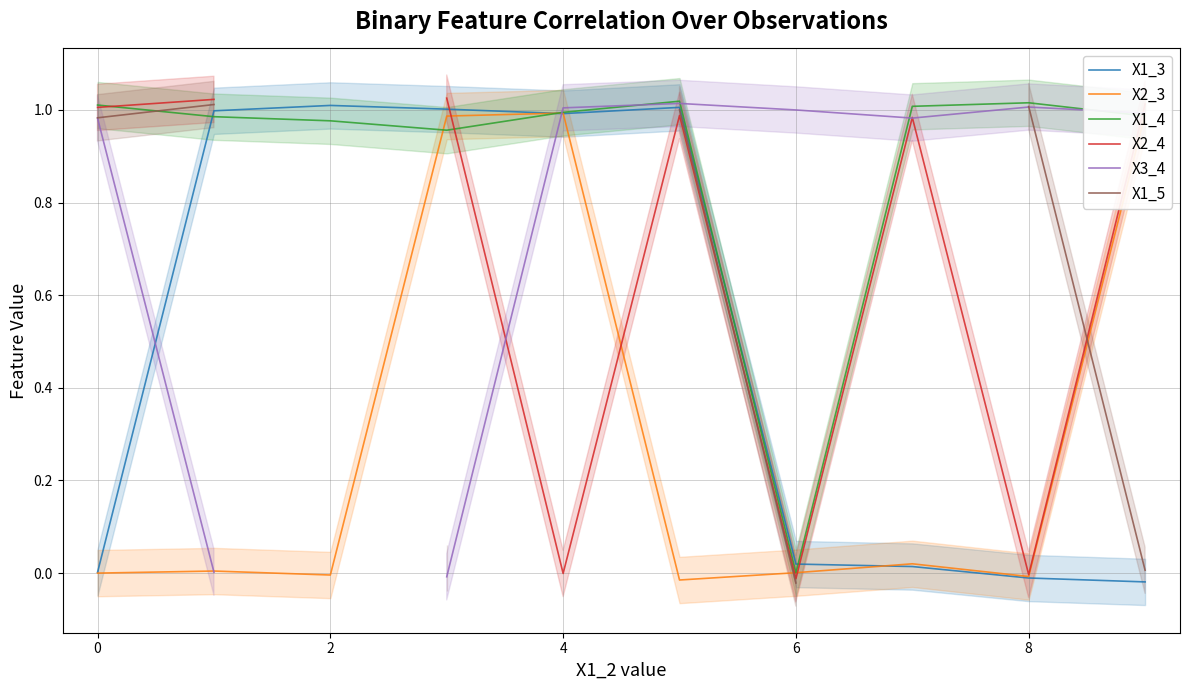

How many data points in X1_5 are less than 0?

1